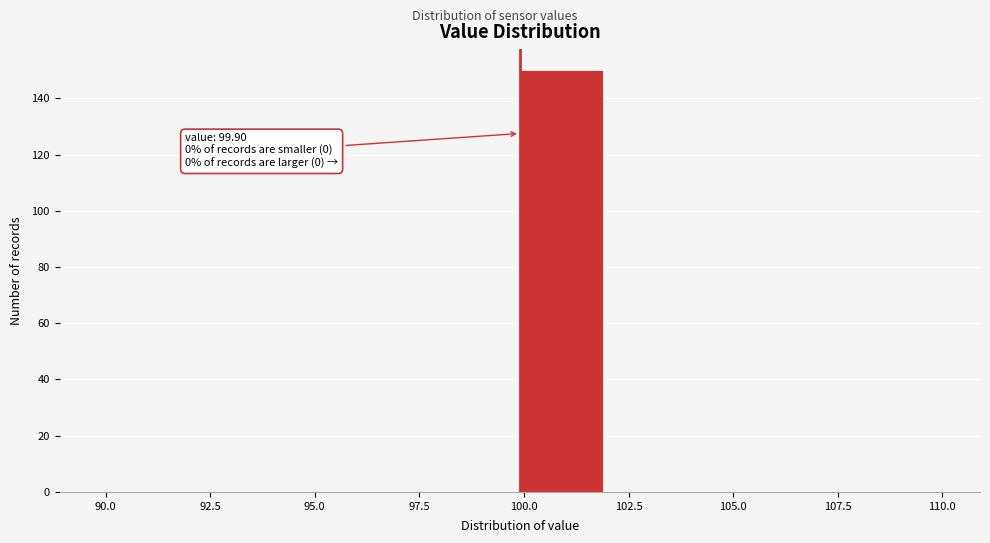

Which range on the x-axis has the tallest bar?

99.9 to 101.9